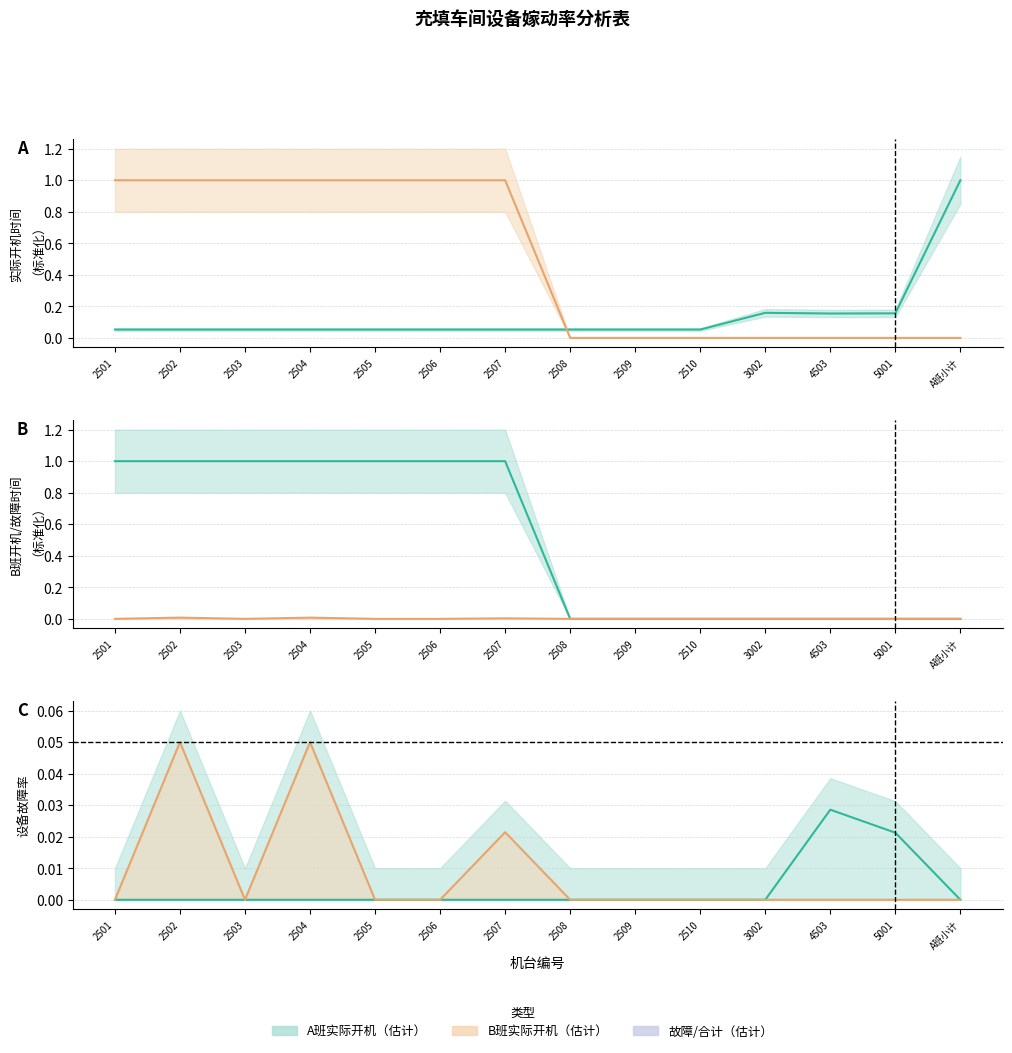

Which series has the largest total across all categories?

B班实际开机时间